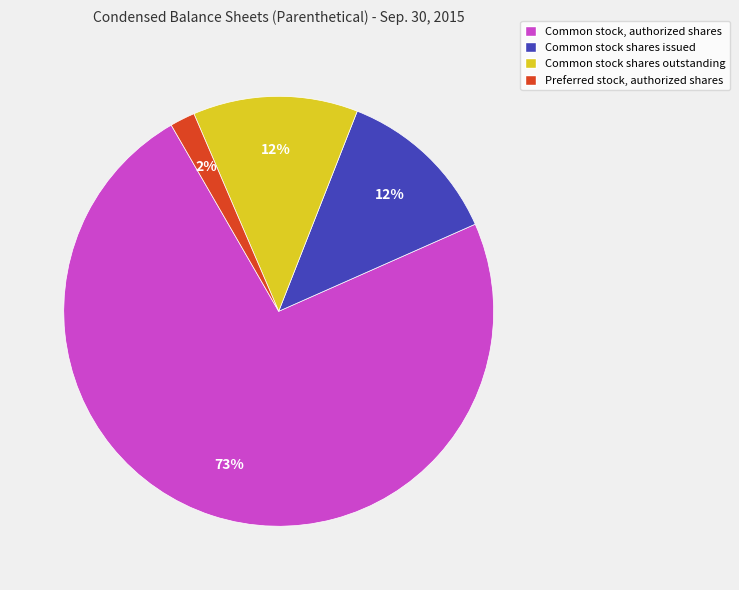

Does any single category account for the majority?

Yes